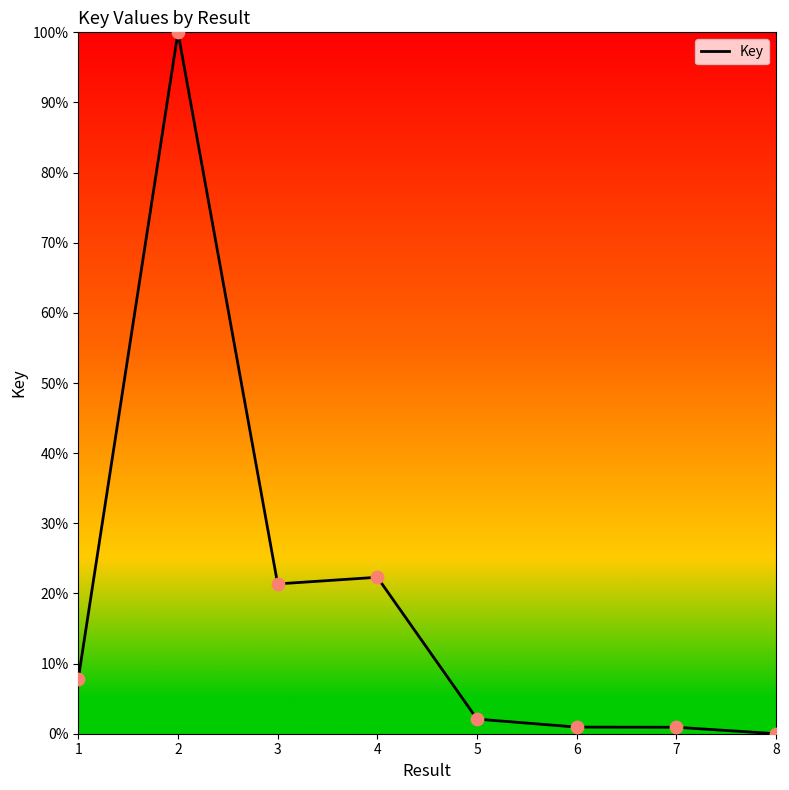

Approximately how many times larger is the value at 4 compared to 3?

1.0